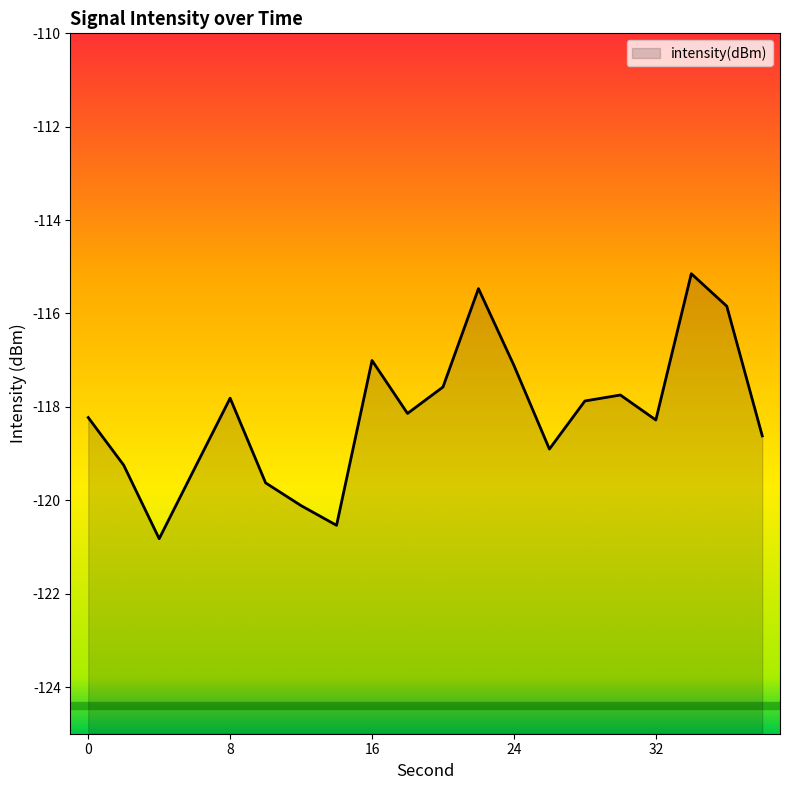

The value at 30 is -167.7. True or false?

False